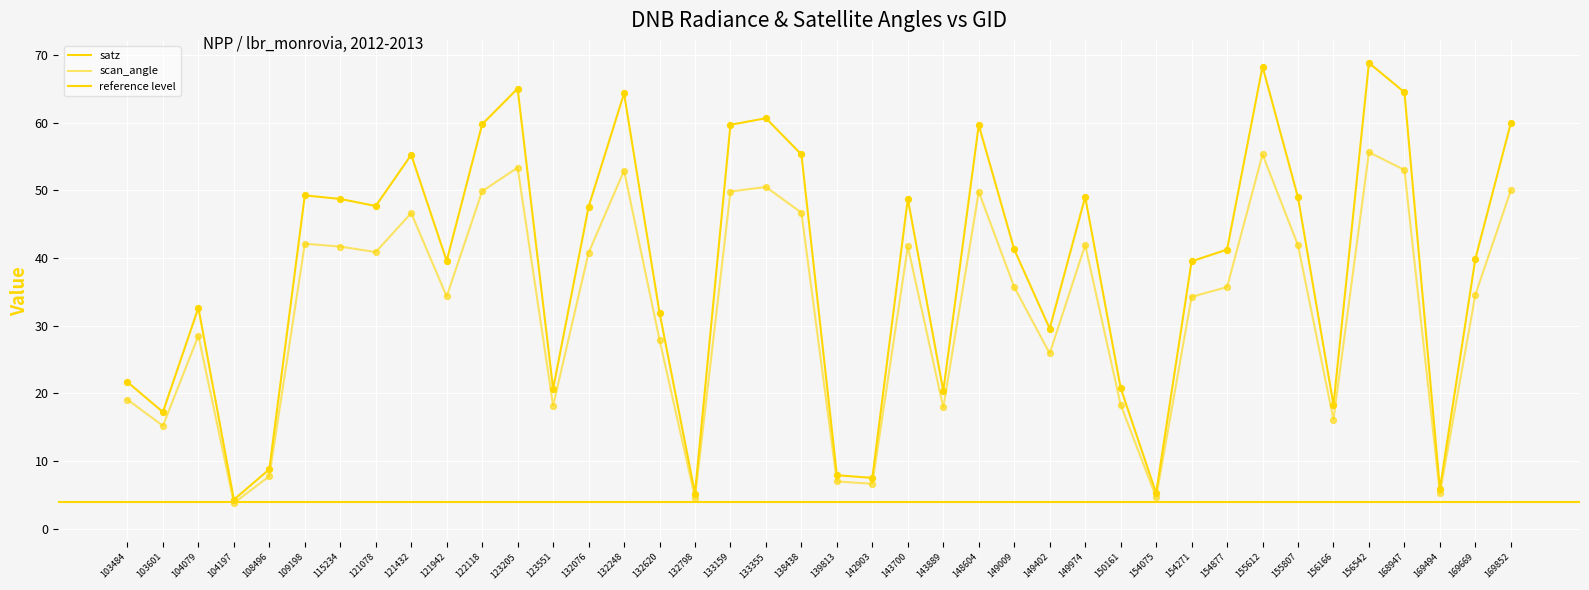

Which series reaches the maximum Y coordinate?

satz